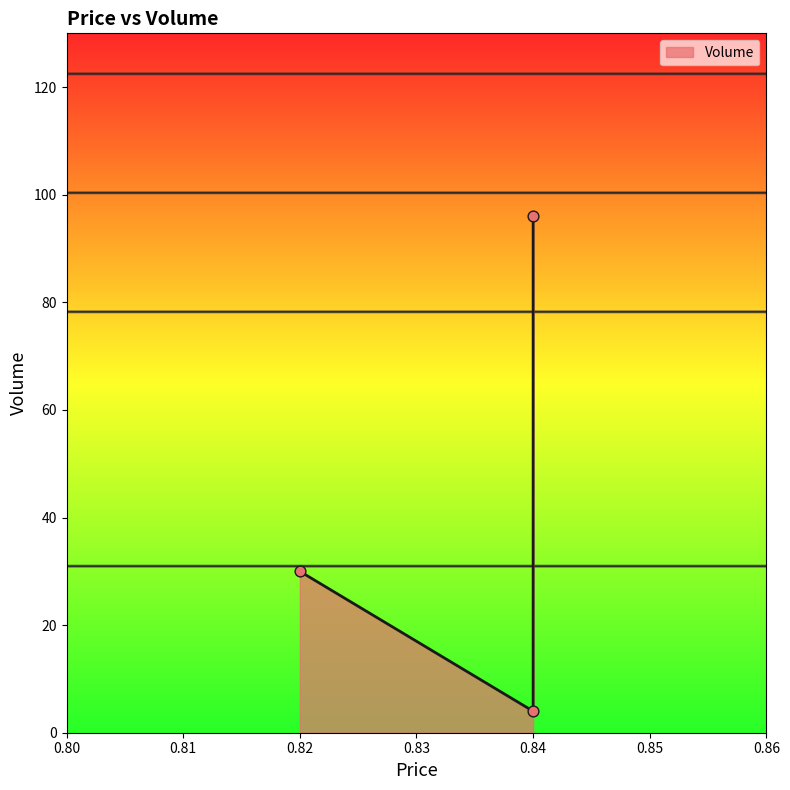

What is the change in value from 0.82 to 0.84?

+66